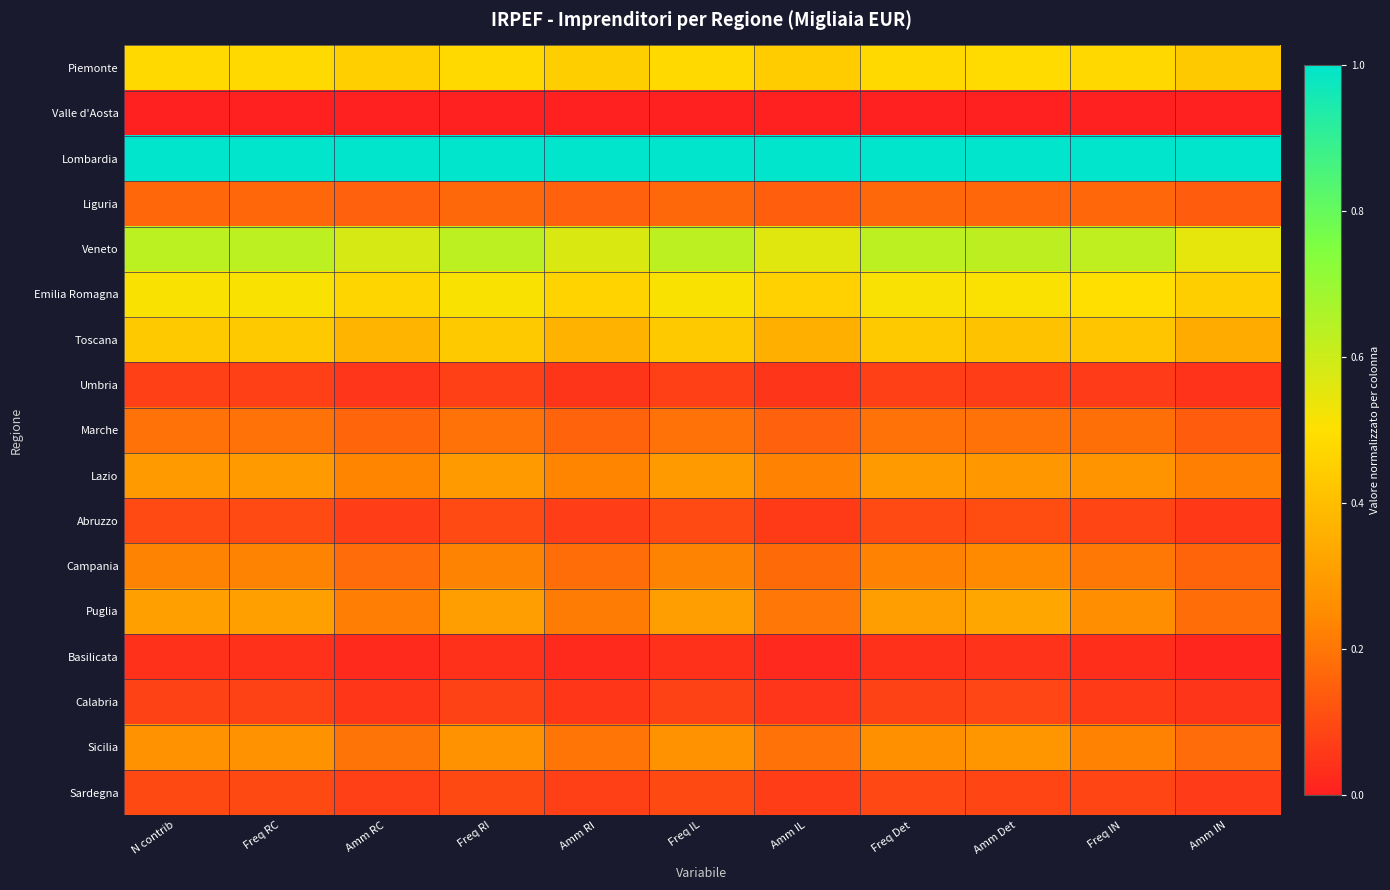

Rank the series at Amm RC from highest to lowest value.

Lombardia, Veneto, Emilia Romagna, Piemonte, Toscana, Lazio, Puglia, Sicilia, Campania, Marche, Liguria, Sardegna, Abruzzo, Calabria, Umbria, Basilicata, Valle d'Aosta